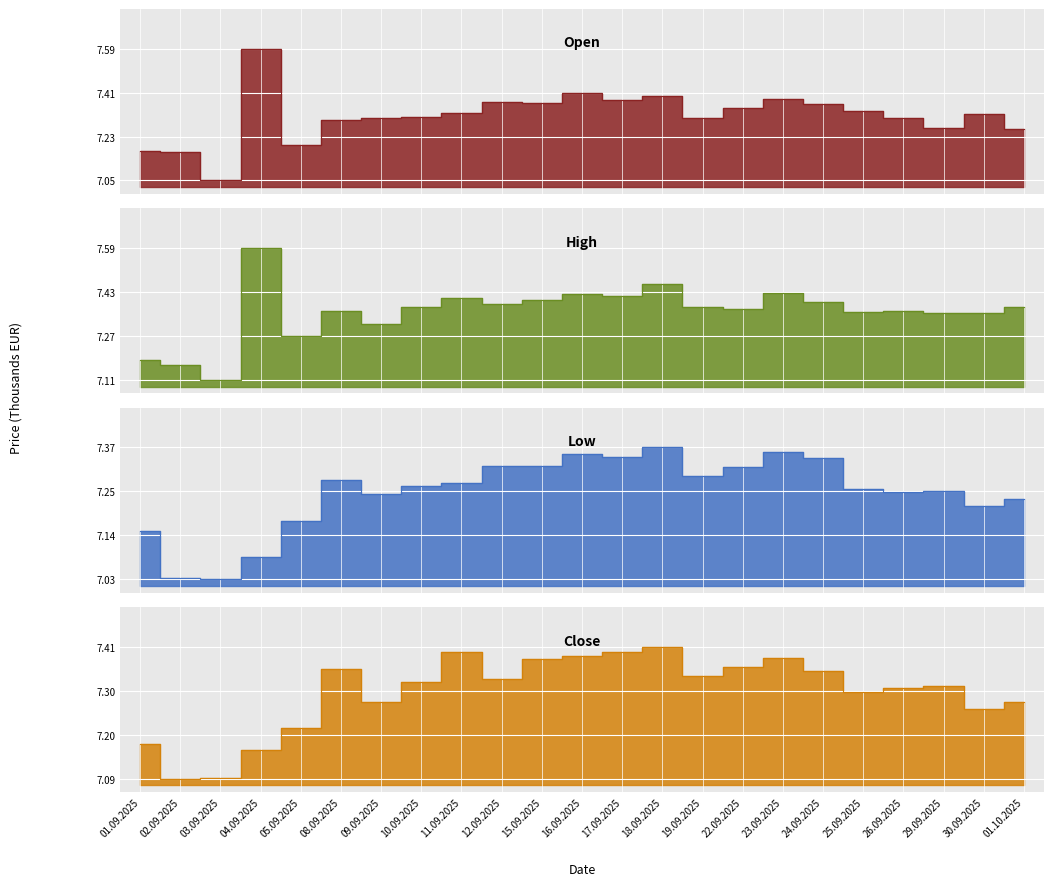

What position from the left is 02.09.2025?

2